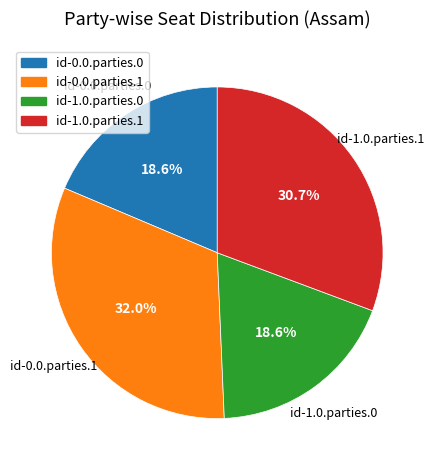

Is there any slice that represents more than half of the pie?

No